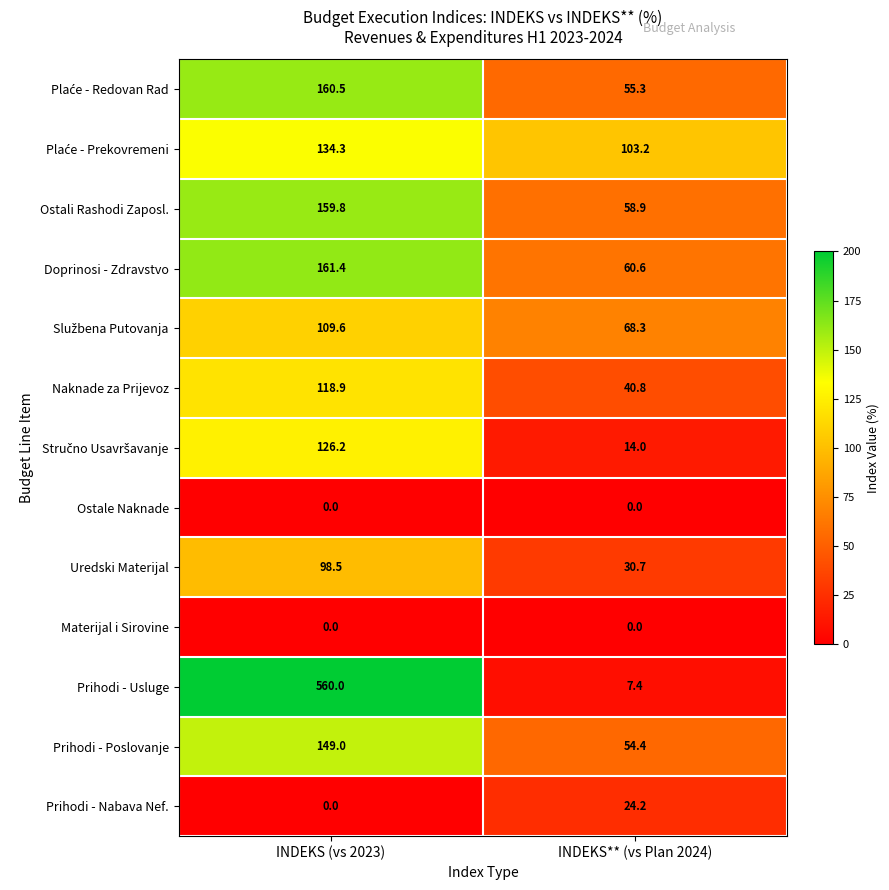

What is the difference between the maximum and minimum values in the Doprinosi - Zdravstvo series?

100.8